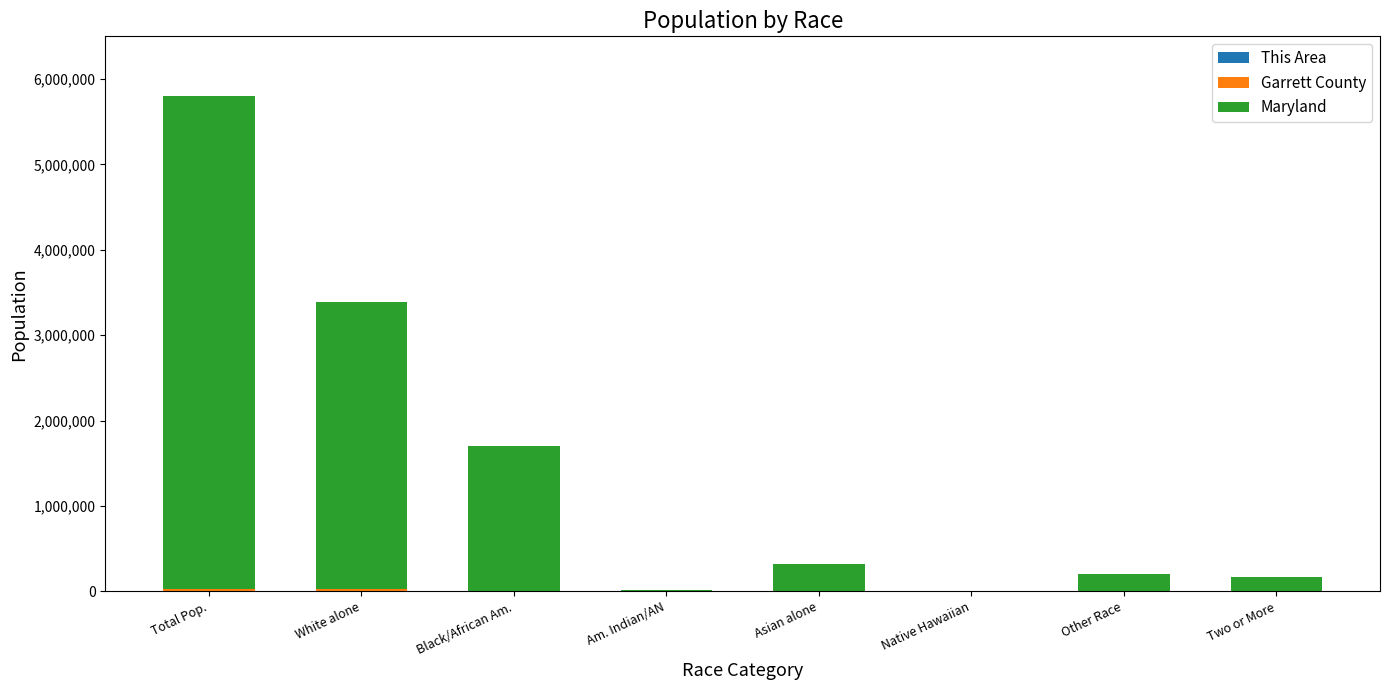

At which category is the sum across all series the highest?

Total Pop.